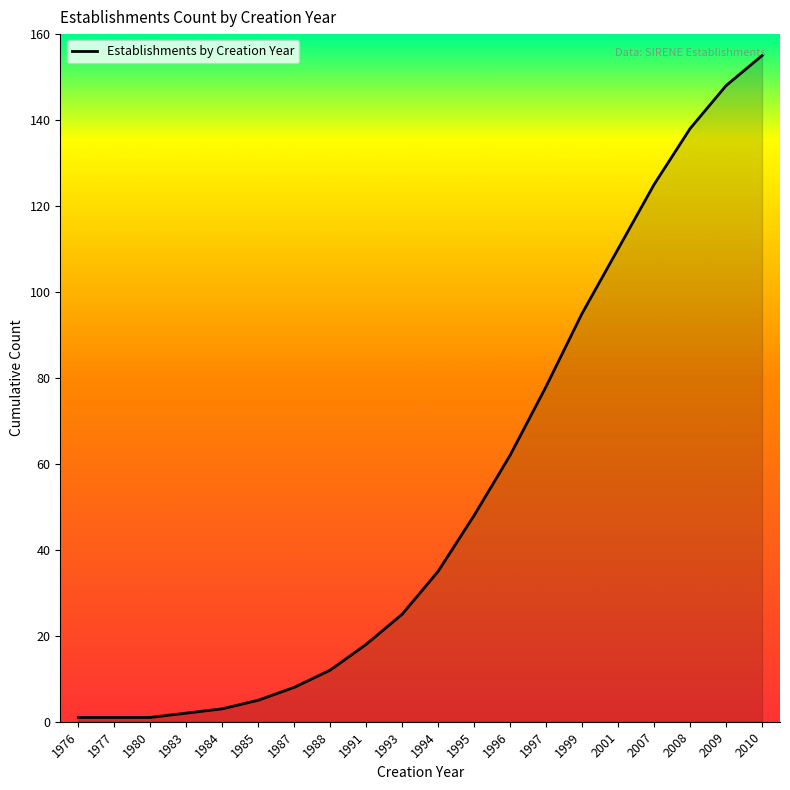

What is the difference between the values at 1977 and 2007?

124